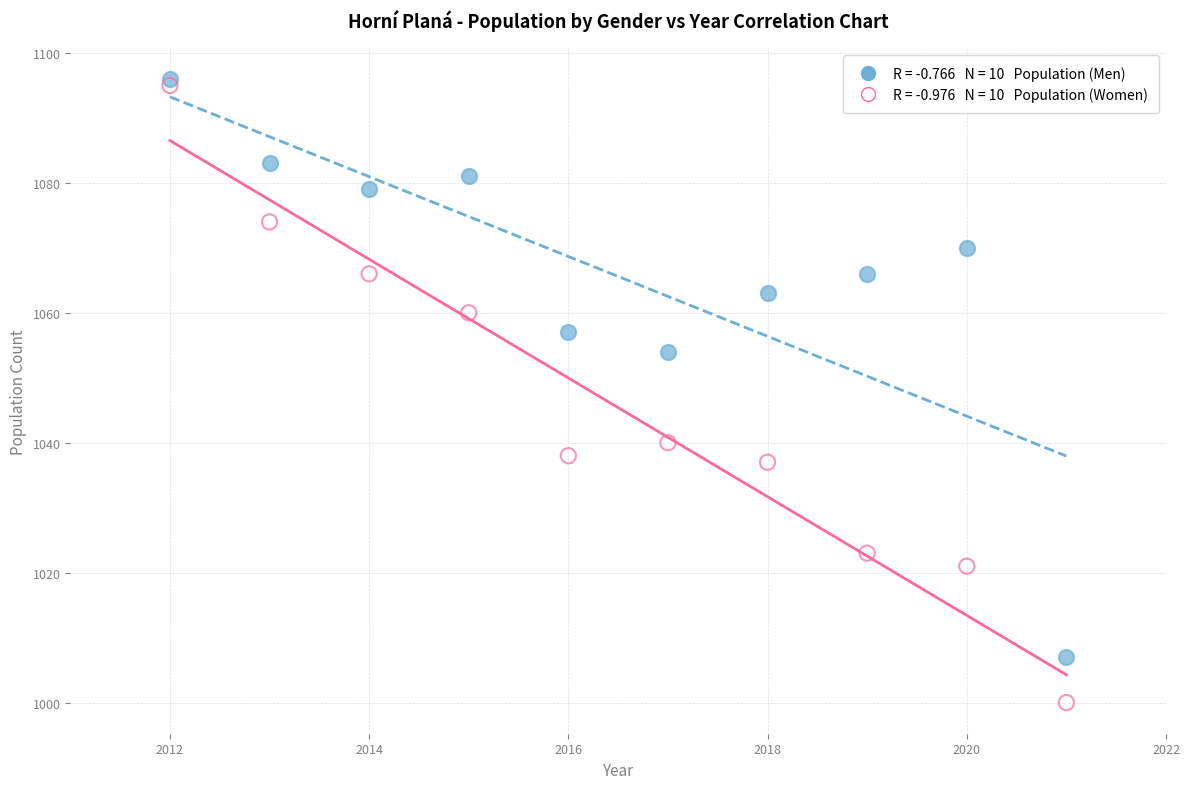

Across all series, what Y value is closest to 1048?

1054